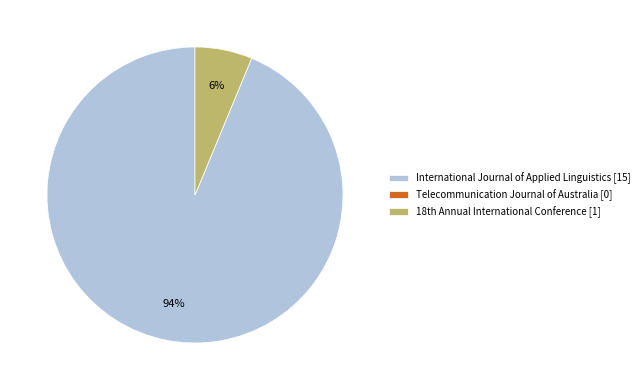

To the nearest percent, what is the difference between the largest and smallest slice percentages?

94%